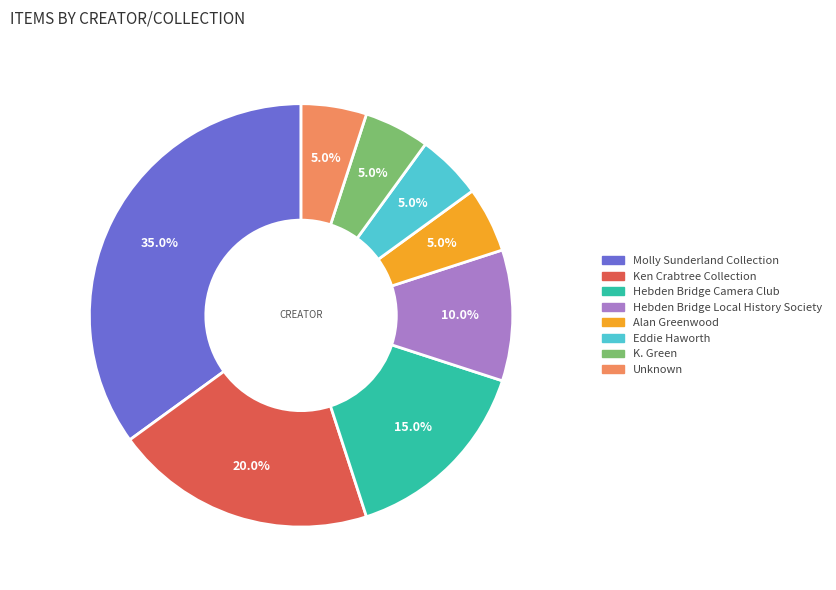

Does Unknown account for over 50% of the chart?

No